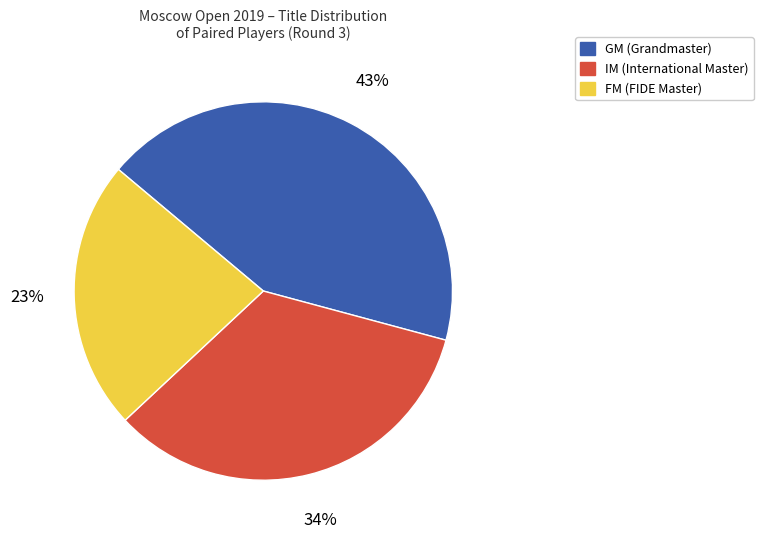

Count the number of slices in the pie.

3